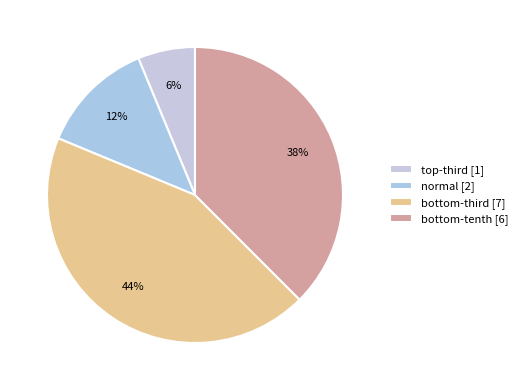

How many segments does this pie chart have?

4